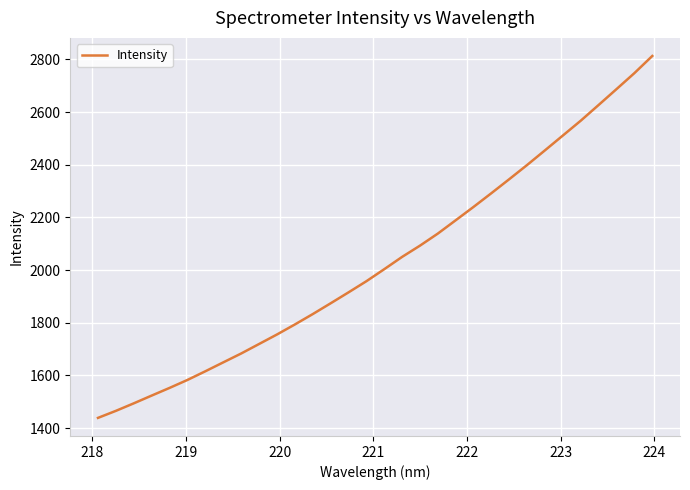

What is the maximum value shown in the chart?

2812.9